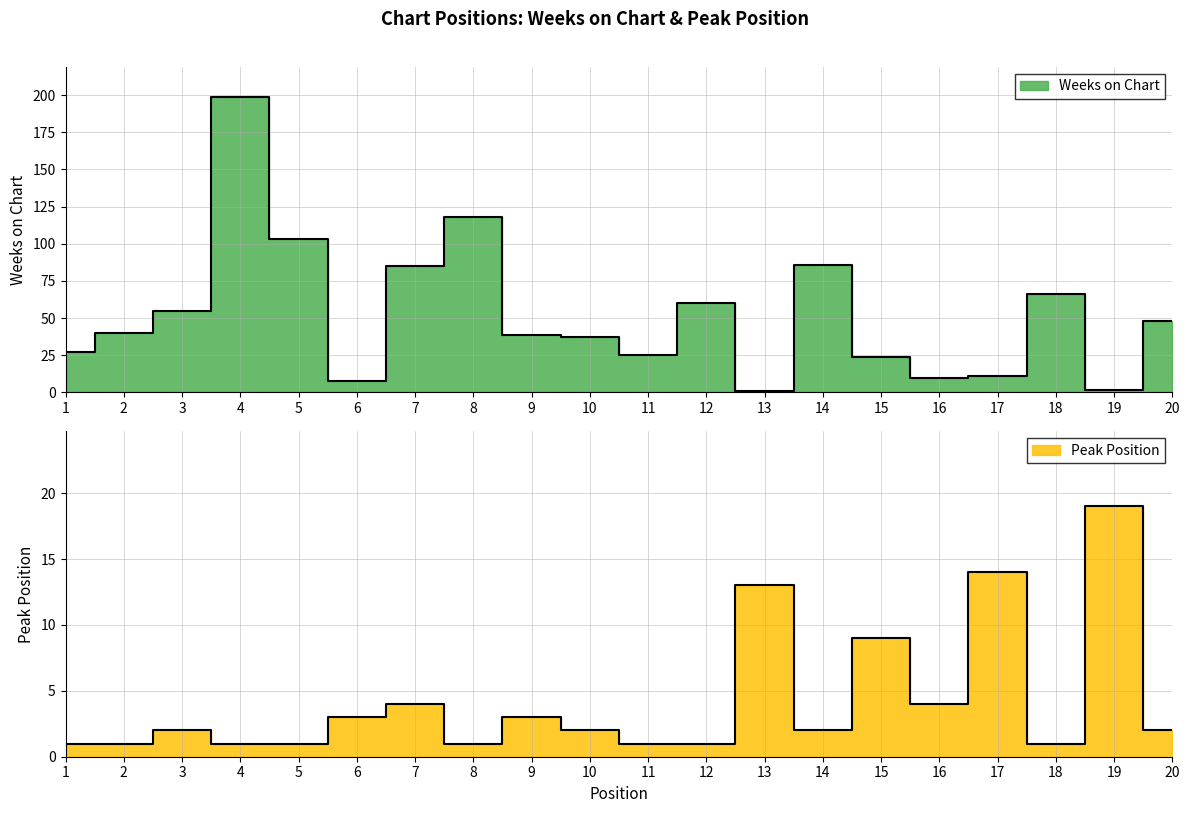

The value of Weeks on Chart at 11 is 34. True or false?

False